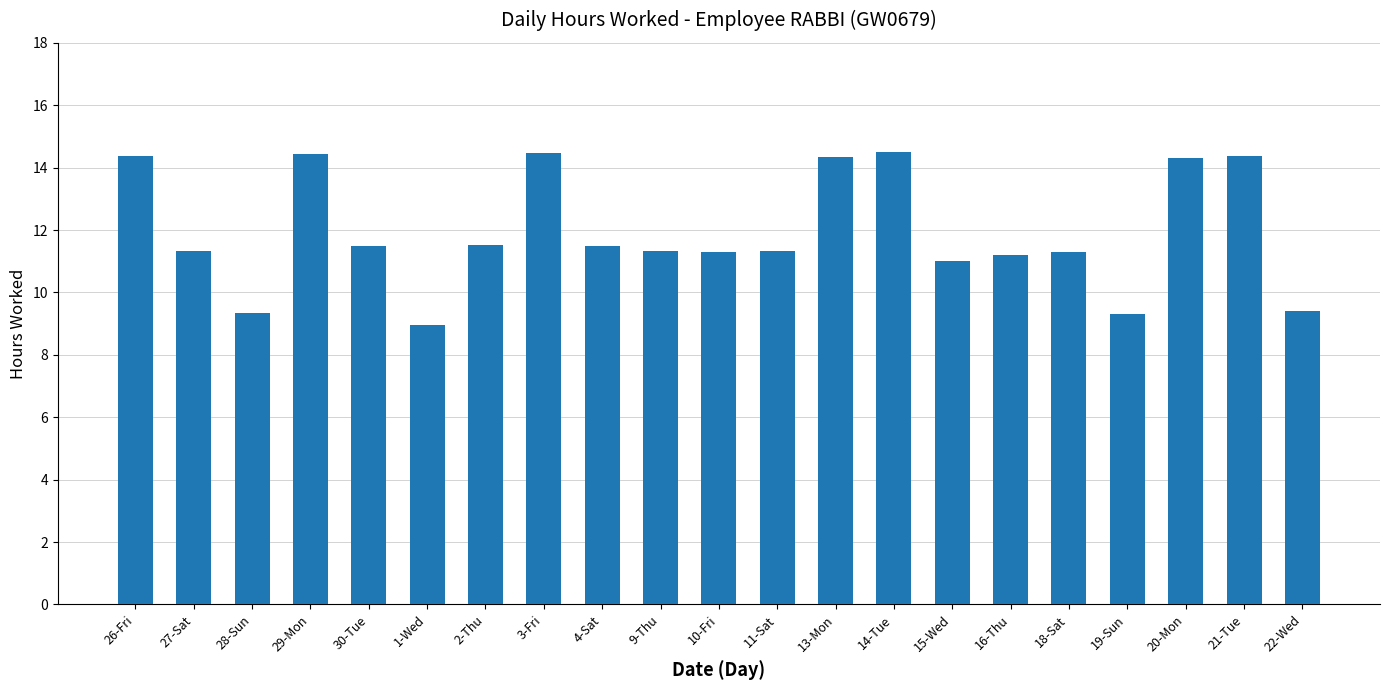

What is the maximum value shown in the chart?

14.5